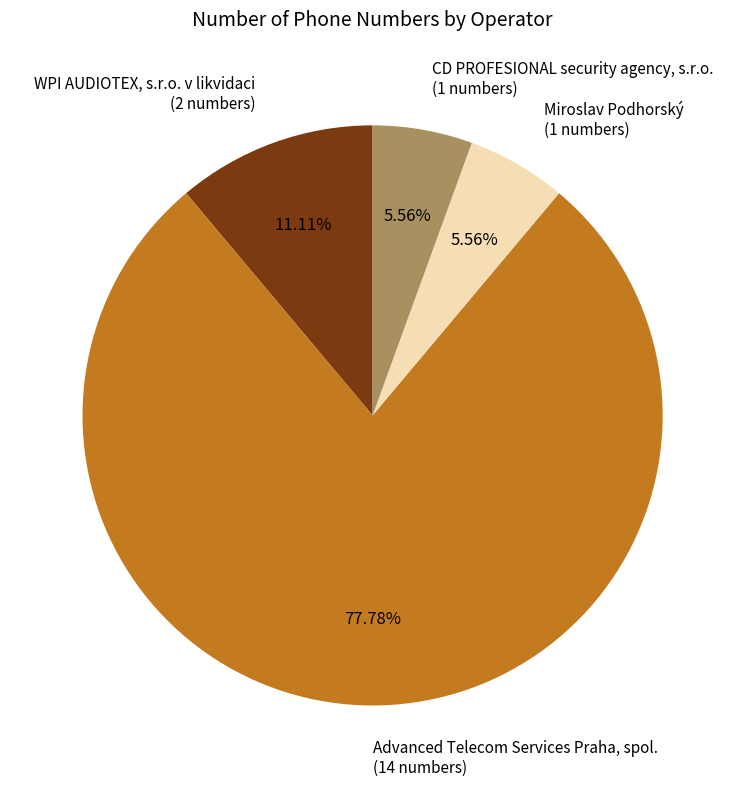

Which has a higher value, Miroslav Podhorský (1 numbers) or WPI AUDIOTEX, s.r.o. v likvidaci (2 numbers)?

WPI AUDIOTEX, s.r.o. v likvidaci (2 numbers)